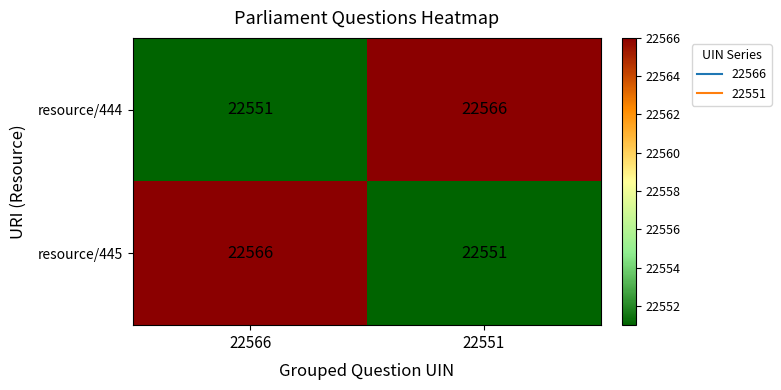

Rank the categories by resource/444 value from highest to lowest.

22551, 22566